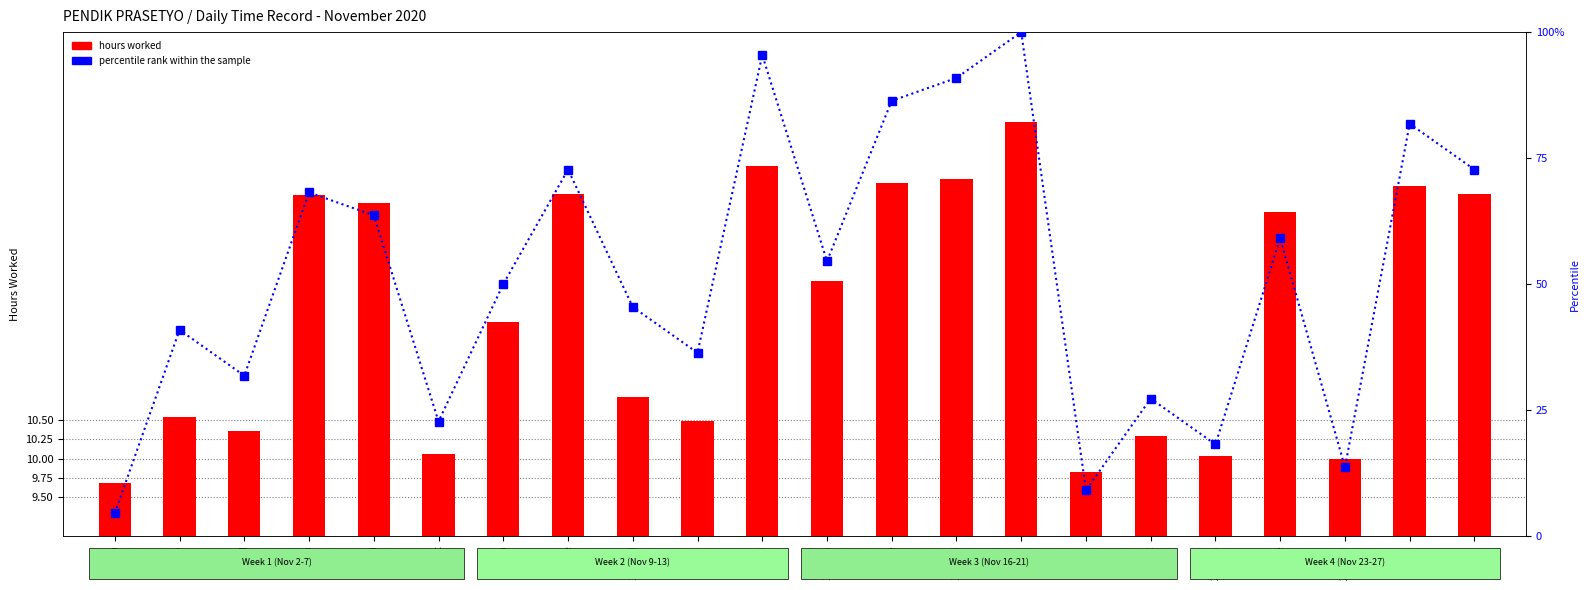

What is the sum of the percentile rank within the sample values at 25-Wed and 16-Mon?

68.2